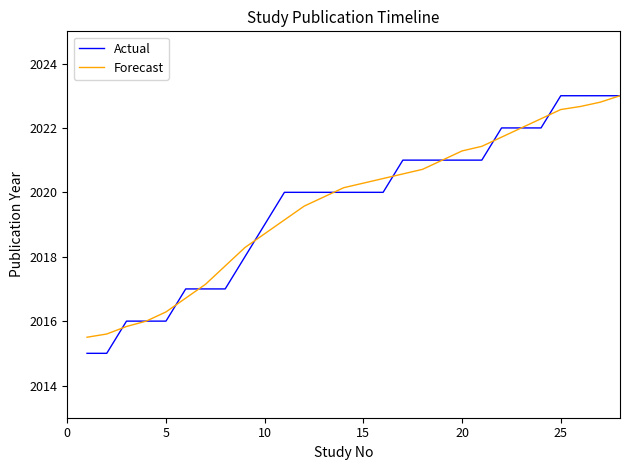

How many categories are shown in the chart?

28